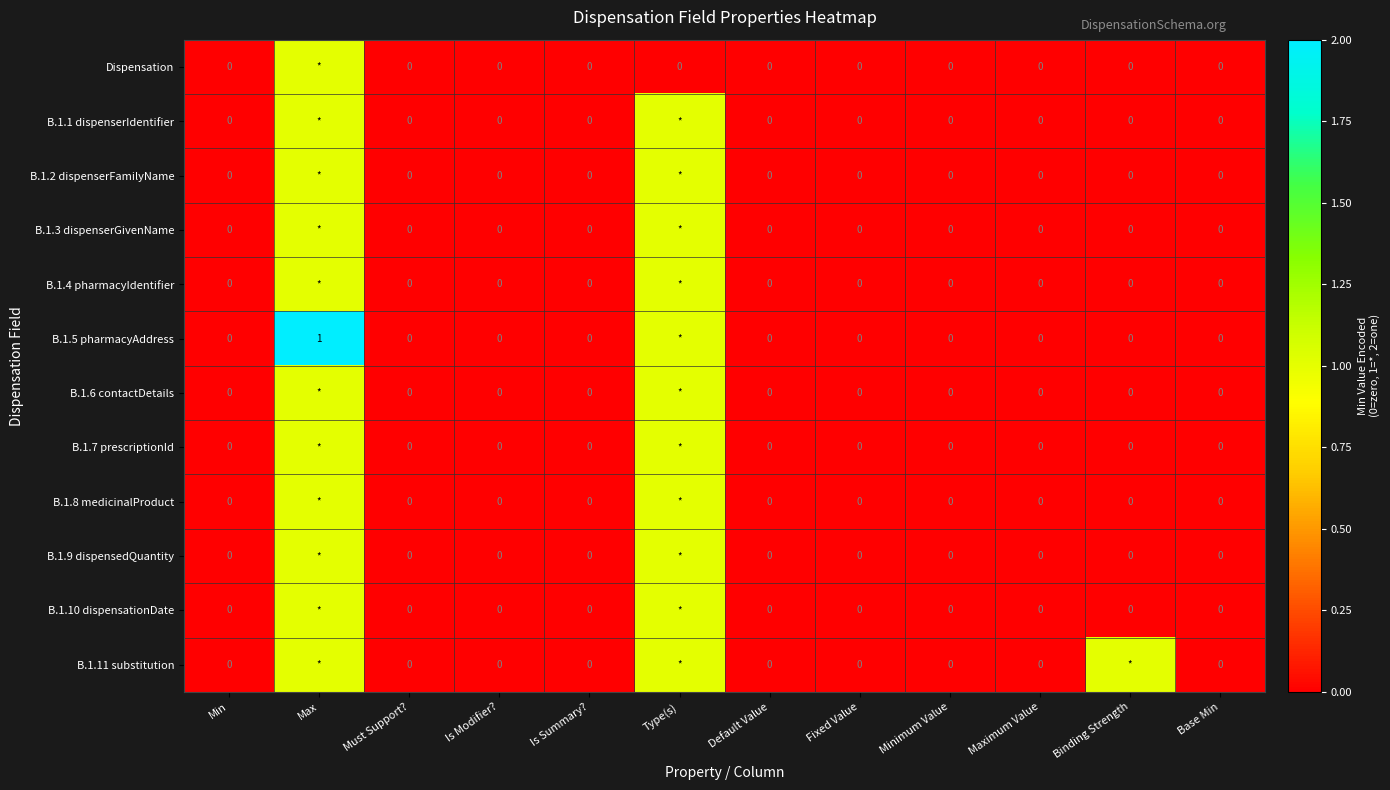

At which label does B.1.10 dispensationDate reach its peak?

Max